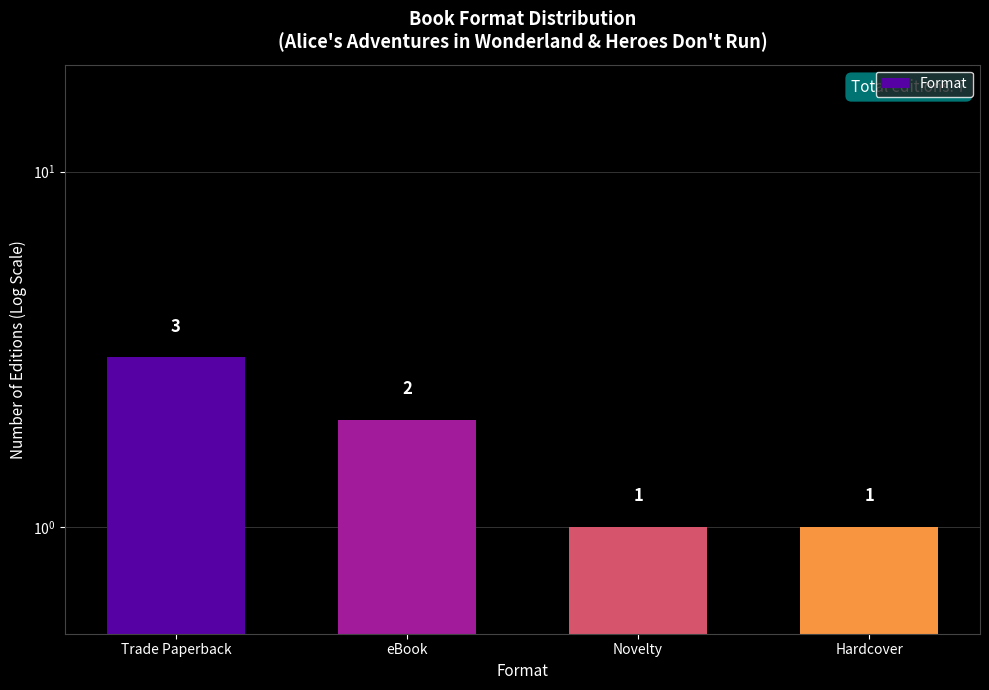

Approximately how many times larger is the value at Trade Paperback compared to eBook?

1.5